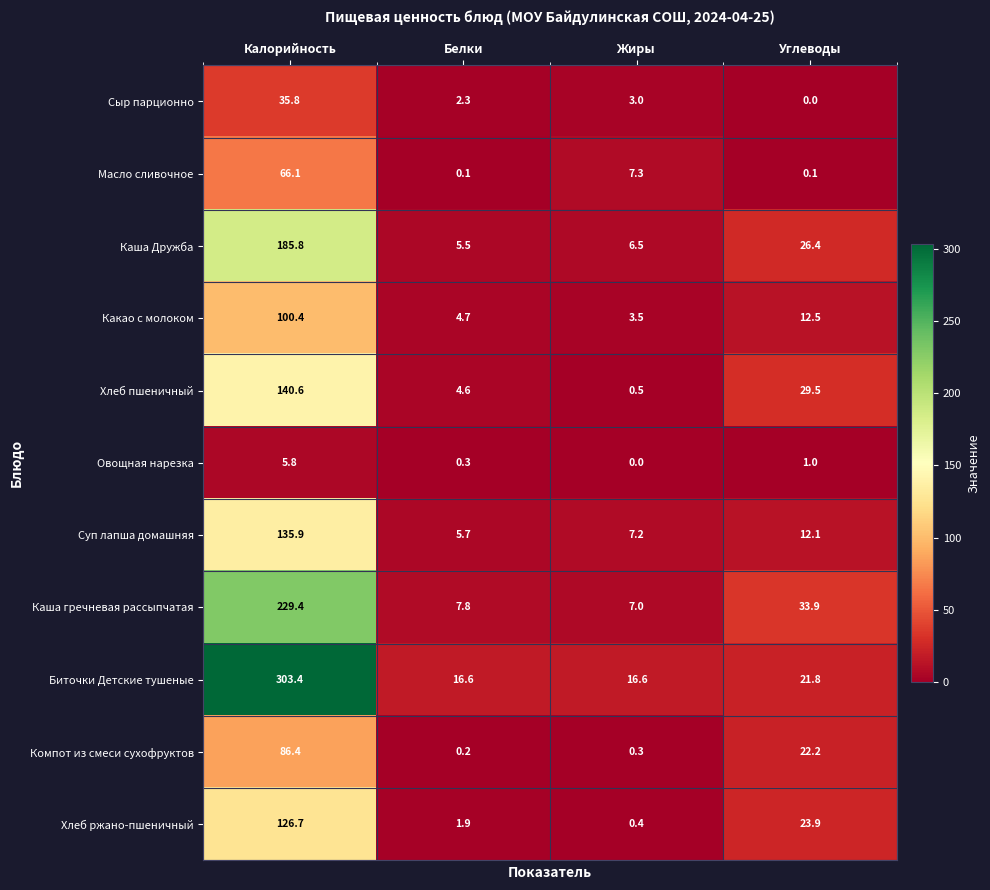

What is the greatest value displayed?

303.4